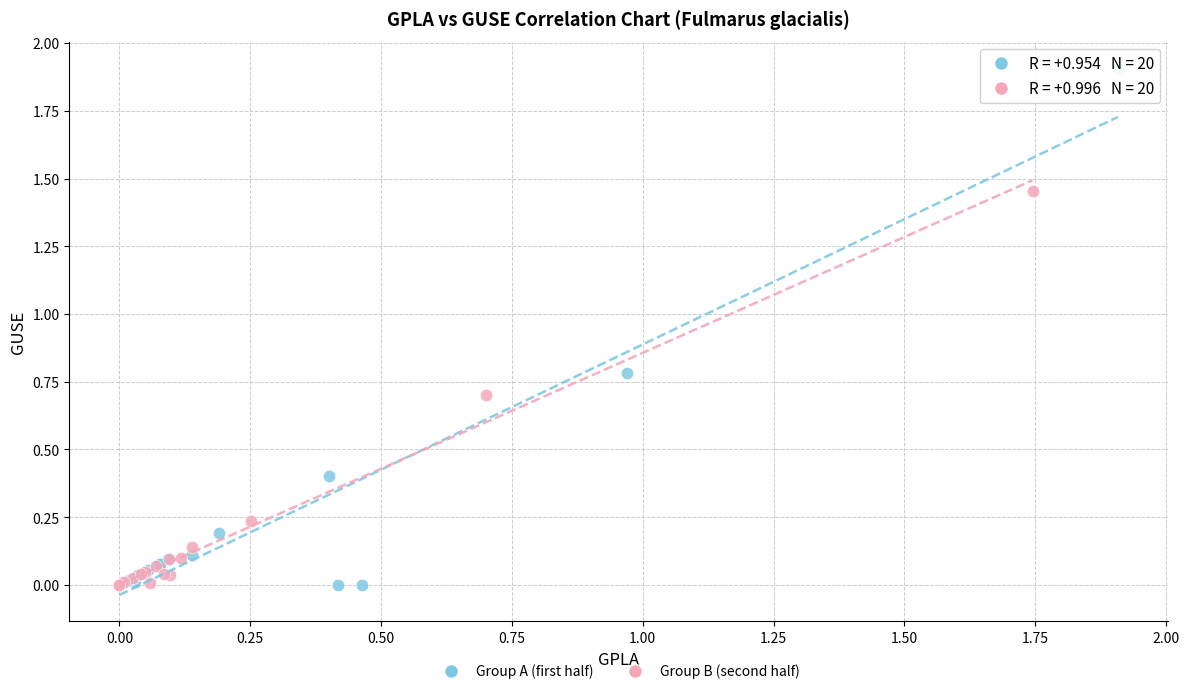

Which series has the largest Y range (max minus min)?

Group A (first half)